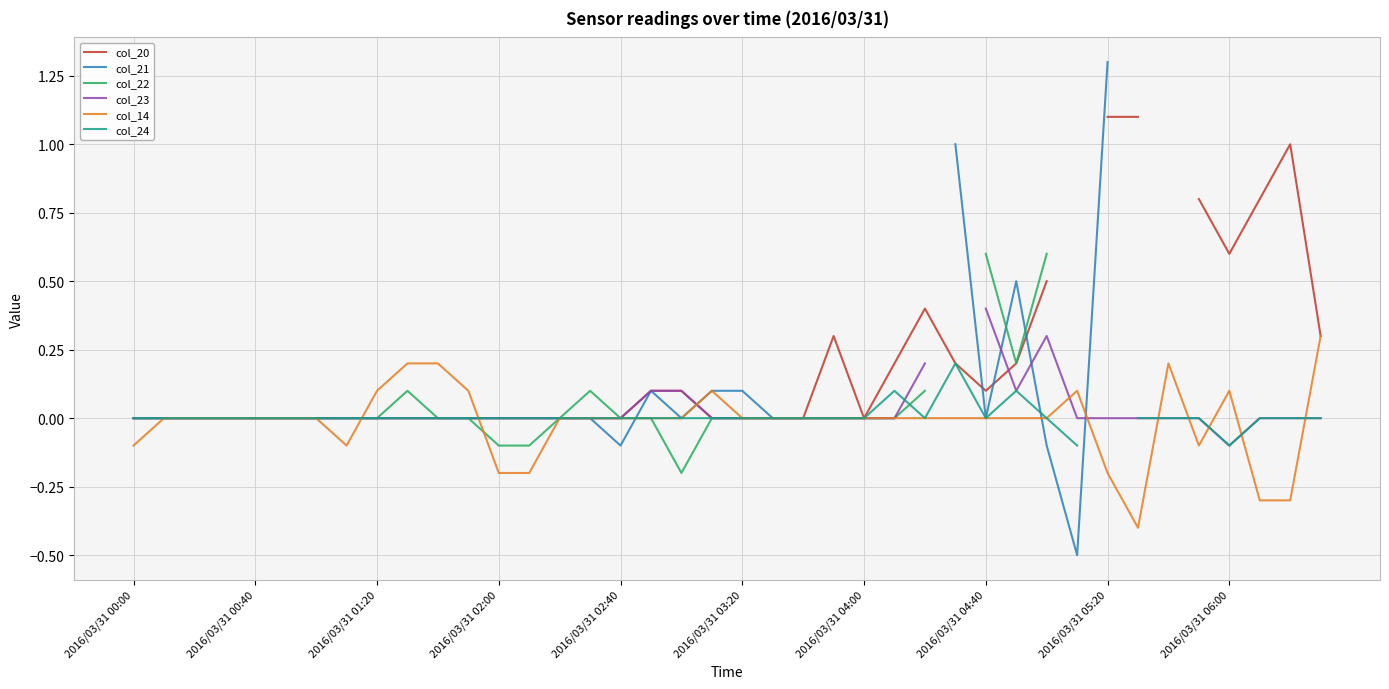

What is the maximum value for col_14?

0.3